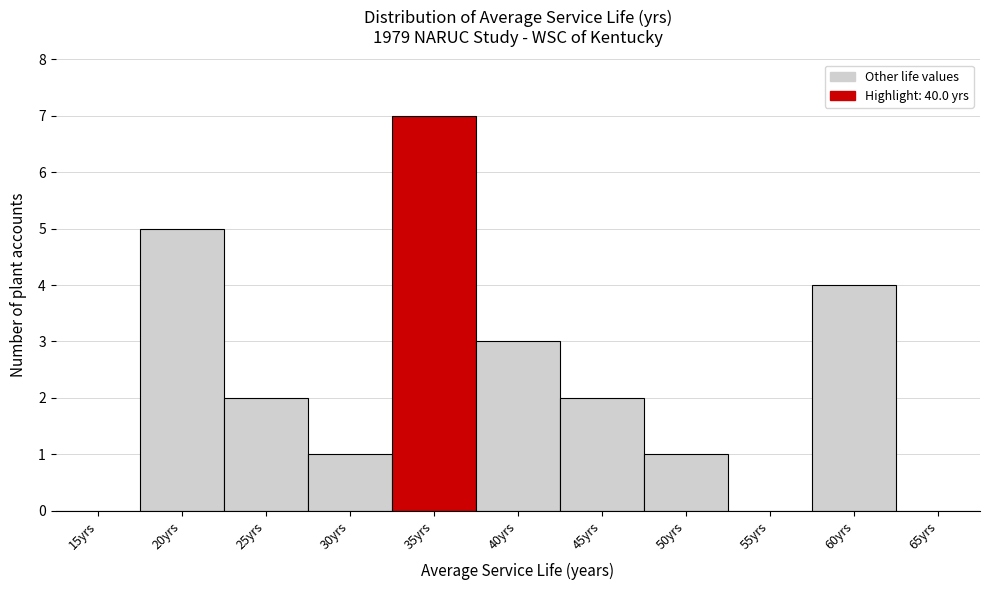

Reading left to right, list all the values displayed in this chart.

15yrs=0	20yrs=5	25yrs=2	30yrs=1	35yrs=7	40yrs=3	45yrs=2	50yrs=1	55yrs=0	60yrs=4	65yrs=0